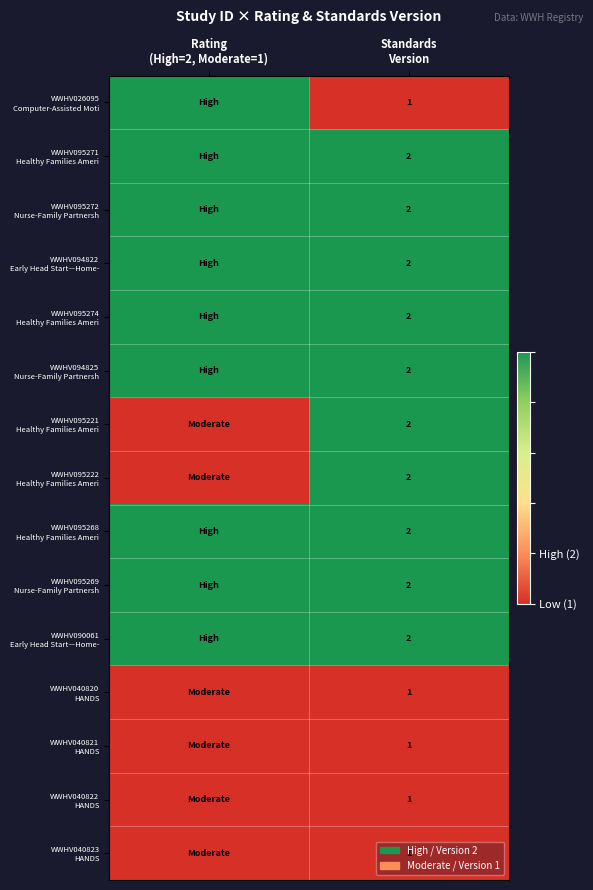

Is the value of WWHV094825 Nurse-Family Partnersh at Standards Version greater than the value of WWHV095274 Healthy Families Ameri at Rating (High=2, Moderate=1)?

No